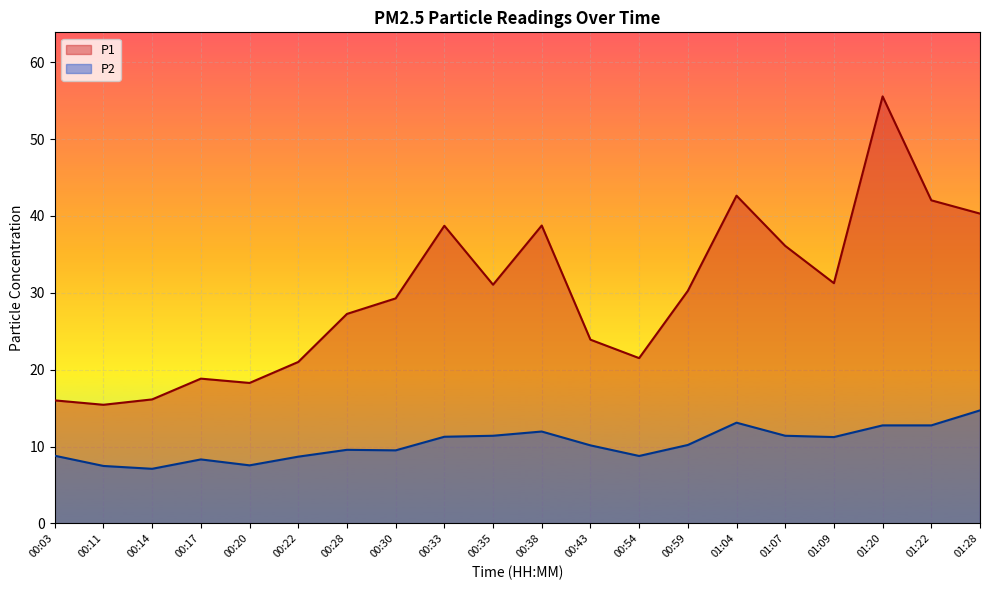

What is the value of the P1 point at the 2nd from the left?

15.4